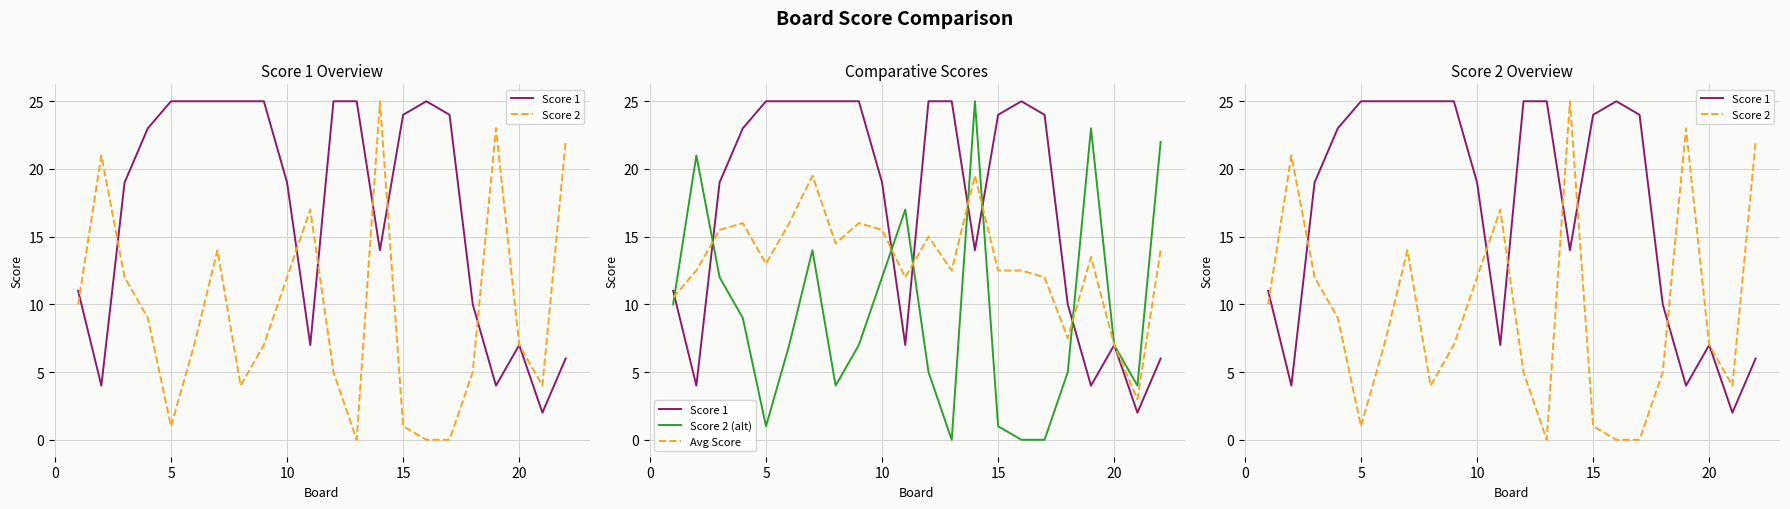

What is the minimum value for Score 1?

2.0